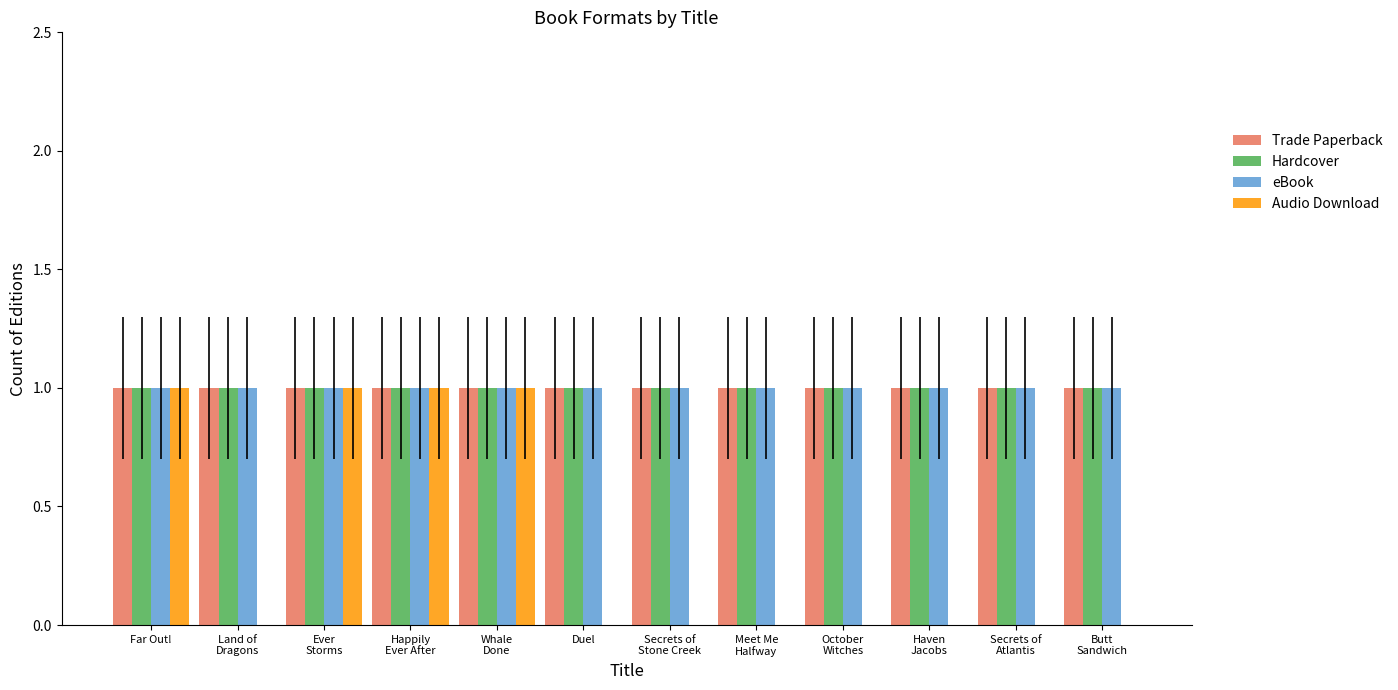

Reading left to right, list all the values displayed in this chart.

Trade Paperback: Far Out!=1	Land of
Dragons=1	Ever
Storms=1	Happily
Ever After=1	Whale
Done=1	Duel=1	Secrets of
Stone Creek=1	Meet Me
Halfway=1	October
Witches=1	Haven
Jacobs=1	Secrets of
Atlantis=1	Butt
Sandwich=1
Hardcover: Far Out!=1	Land of
Dragons=1	Ever
Storms=1	Happily
Ever After=1	Whale
Done=1	Duel=1	Secrets of
Stone Creek=1	Meet Me
Halfway=1	October
Witches=1	Haven
Jacobs=1	Secrets of
Atlantis=1	Butt
Sandwich=1
eBook: Far Out!=1	Land of
Dragons=1	Ever
Storms=1	Happily
Ever After=1	Whale
Done=1	Duel=1	Secrets of
Stone Creek=1	Meet Me
Halfway=1	October
Witches=1	Haven
Jacobs=1	Secrets of
Atlantis=1	Butt
Sandwich=1
Audio Download: Far Out!=1	Land of
Dragons=0	Ever
Storms=1	Happily
Ever After=1	Whale
Done=1	Duel=0	Secrets of
Stone Creek=0	Meet Me
Halfway=0	October
Witches=0	Haven
Jacobs=0	Secrets of
Atlantis=0	Butt
Sandwich=0